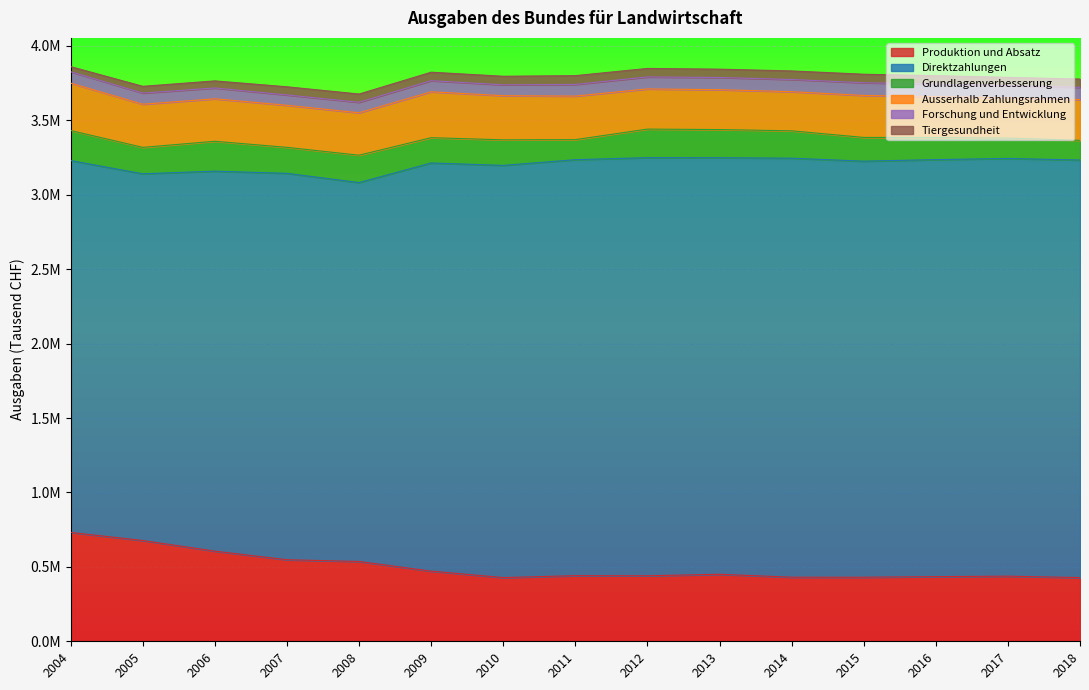

Is the value of Direktzahlungen at 2007 greater than the value of Produktion und Absatz at 2013?

Yes